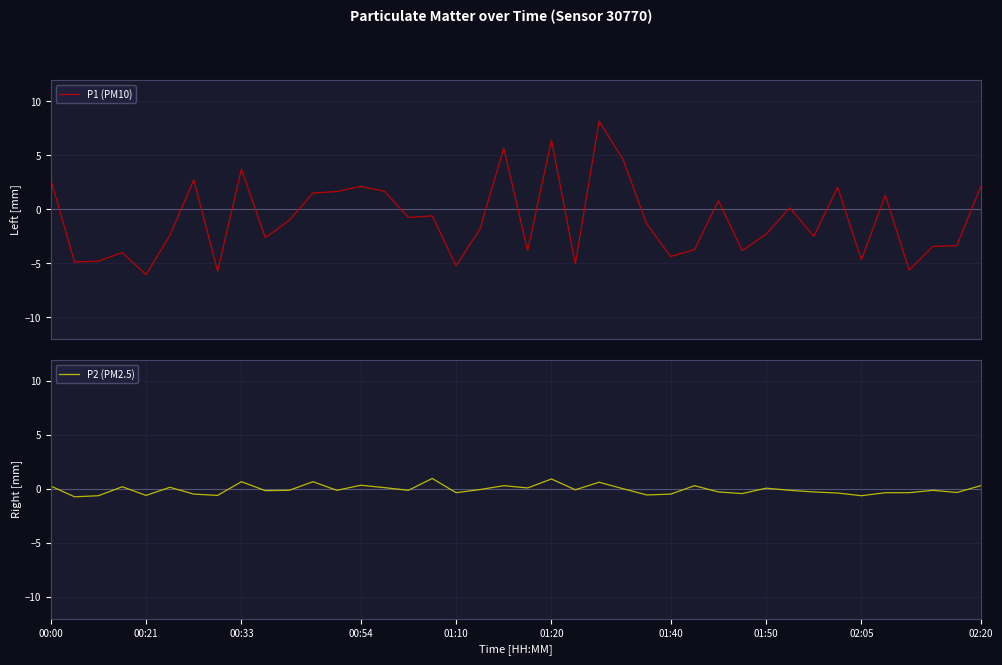

What is the difference between the highest and lowest values at 12?

1.8